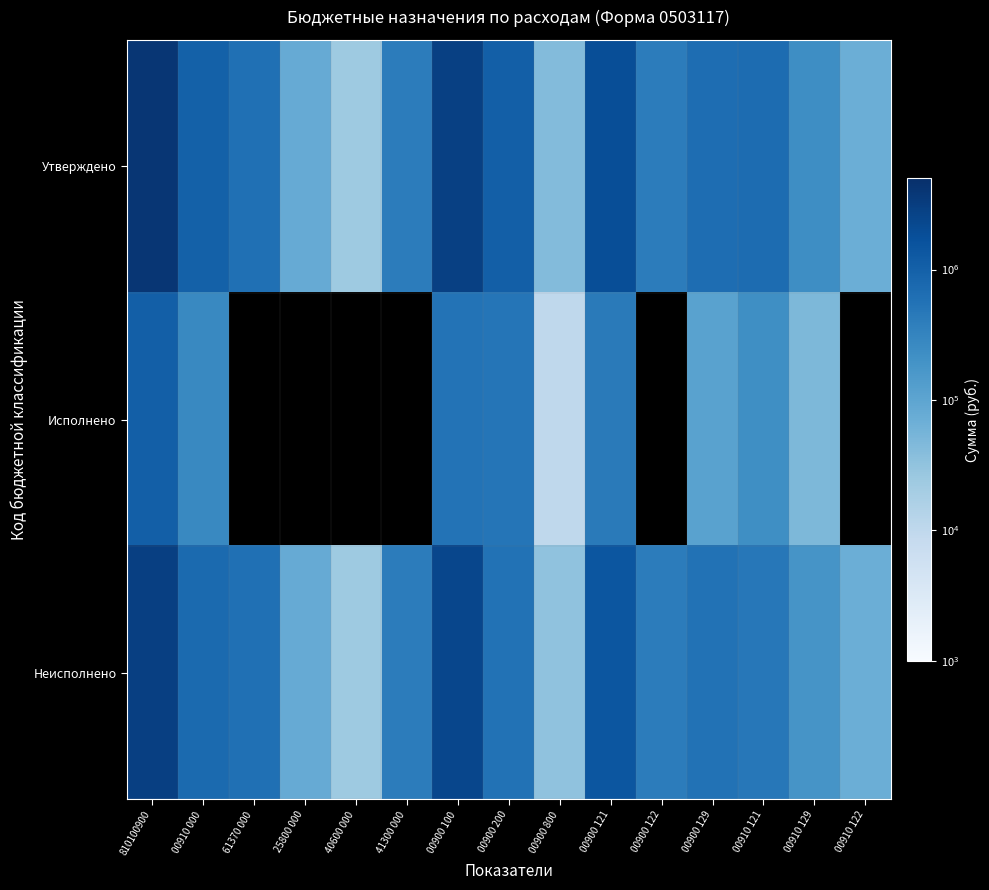

Between 41300 000 and 810100900, which is larger?

810100900